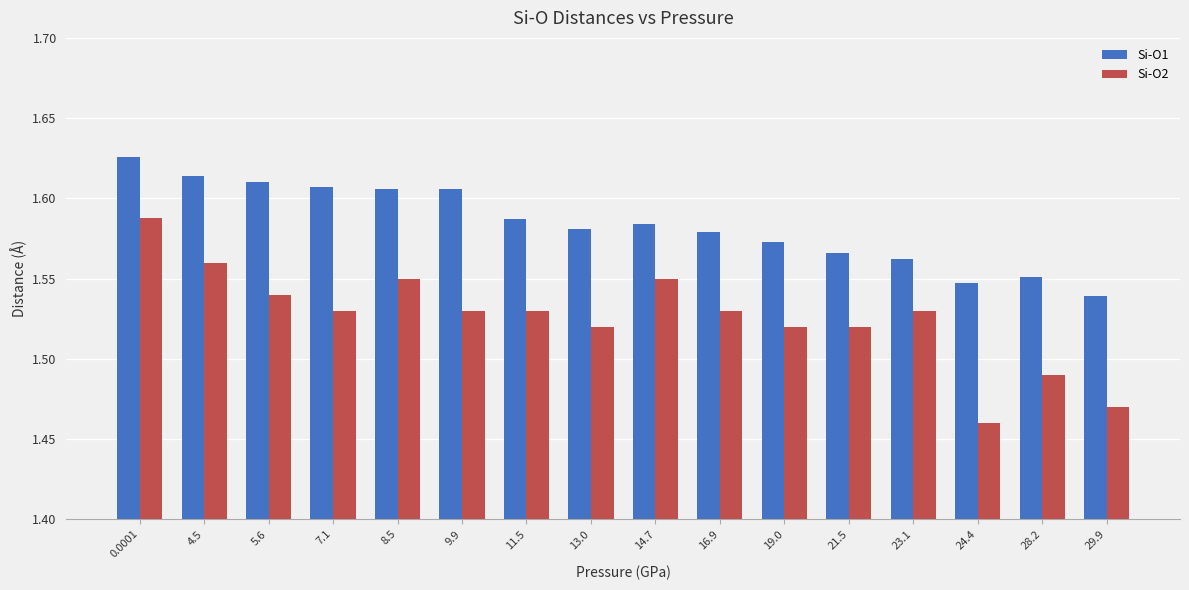

At 28.2, list the series in order from largest to smallest.

Si-O1, Si-O2